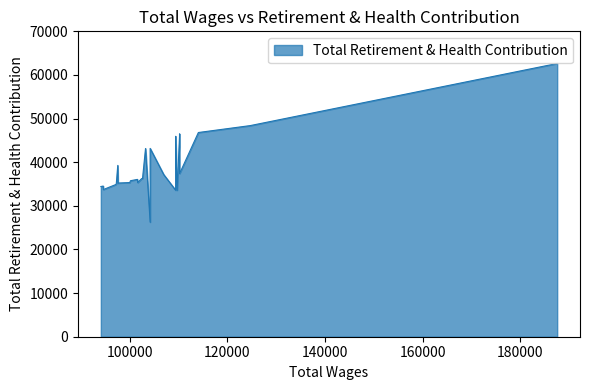

Where is the data nearest to the value 44452?

12